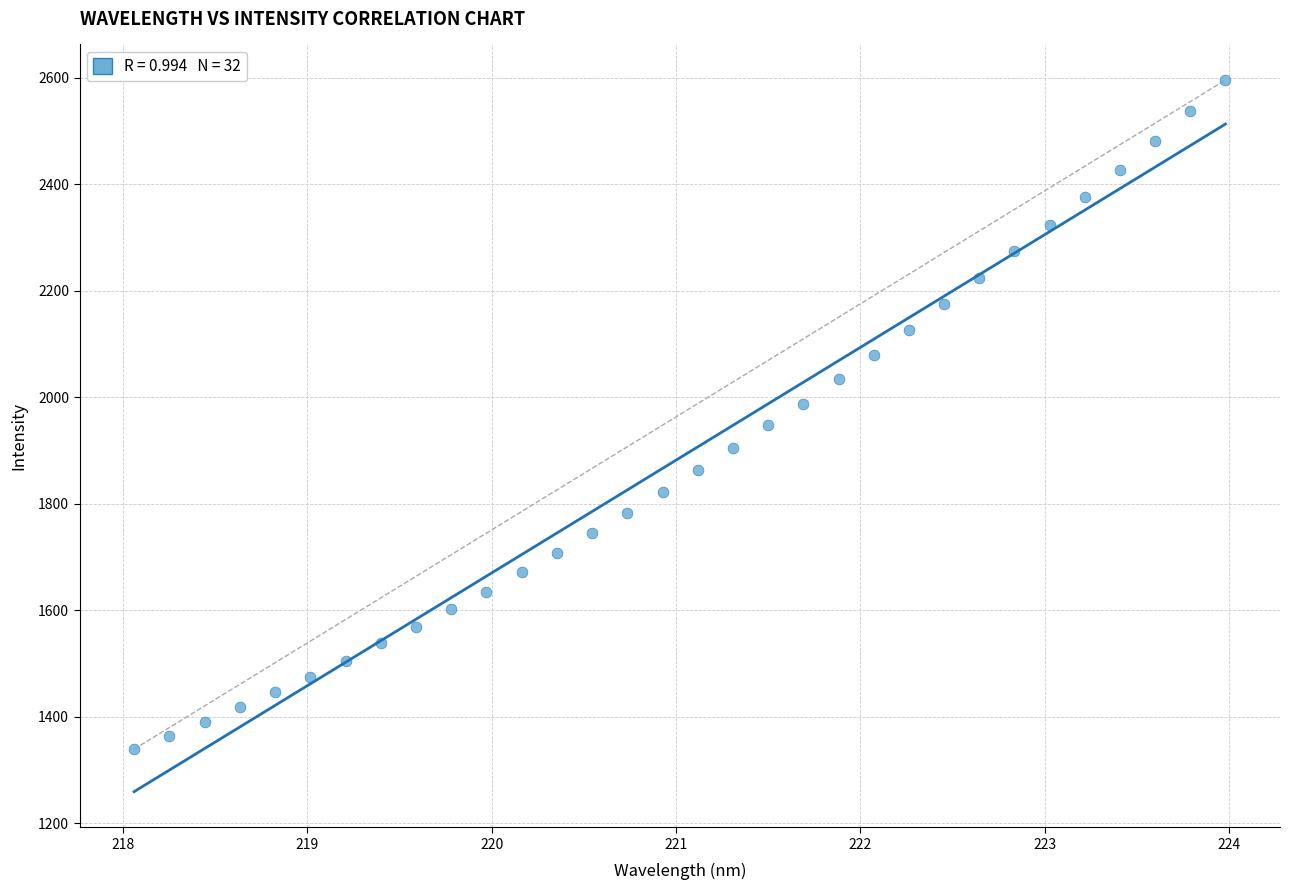

What is the range of Y values (max minus min)?

1256.5